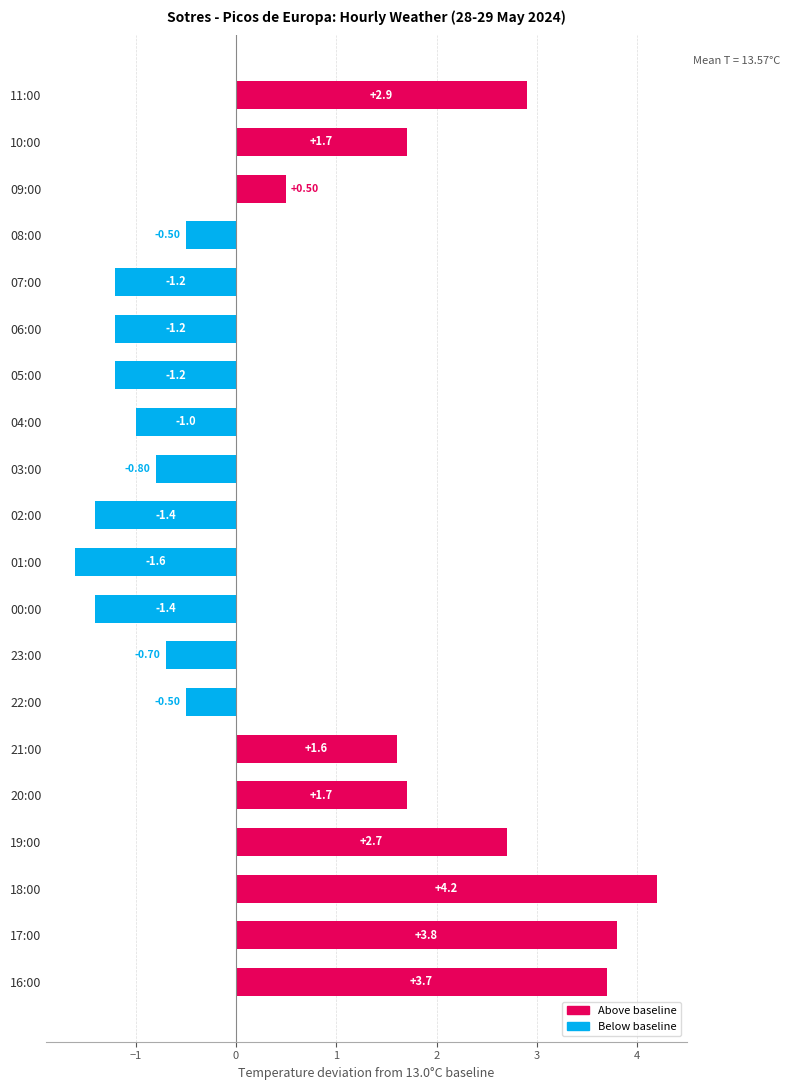

What is the minimum value shown in the chart?

-1.6